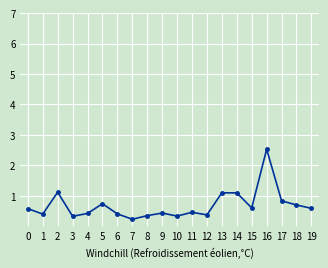

The chart shows a value of 0.2 at 7. True or false?

True